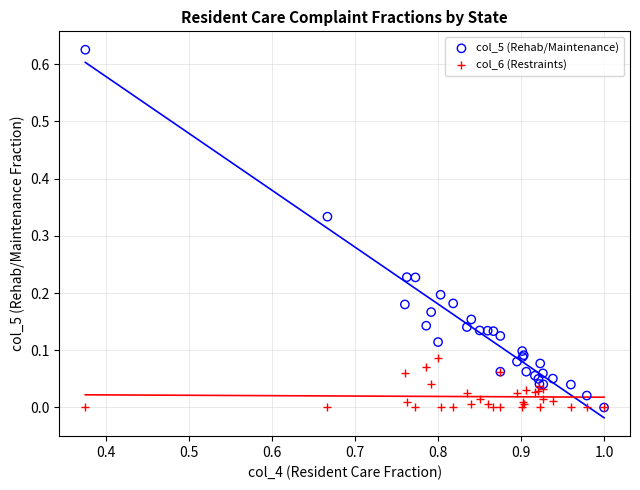

Which series has the largest Y range (max minus min)?

col_5 (Rehab/Maintenance)